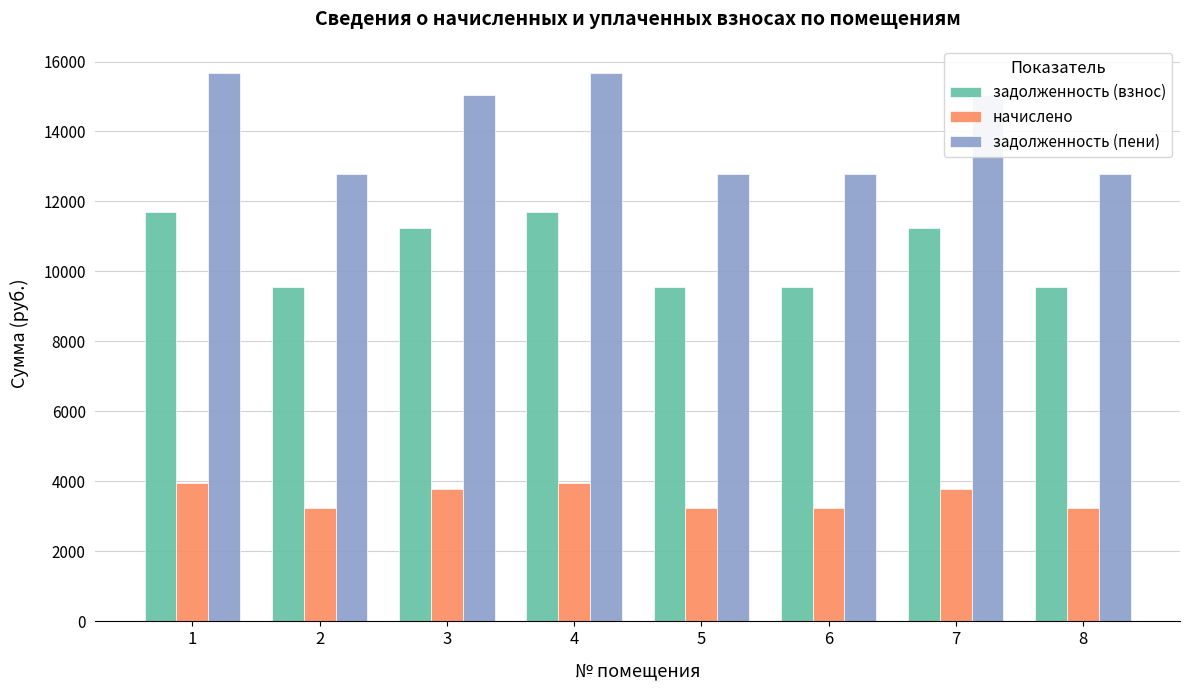

What are all the series names shown in the legend?

задолженность (взнос), начислено, задолженность (пени)